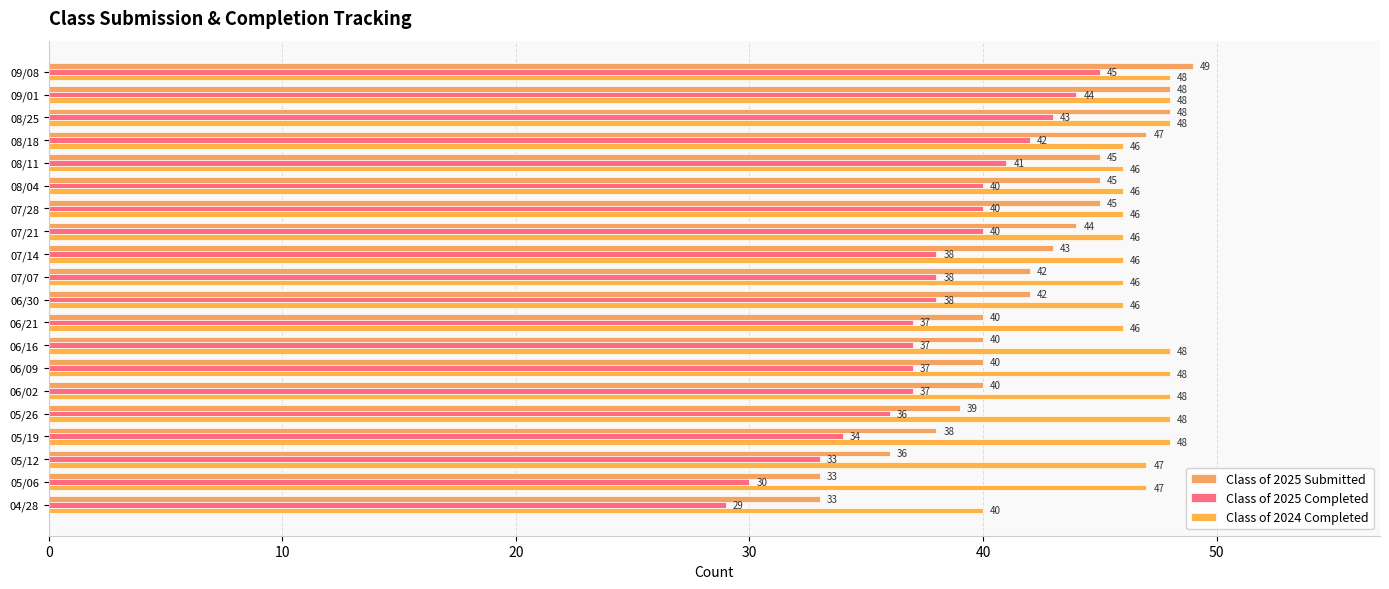

What are all the series names shown in the legend?

Class of 2025 Submitted, Class of 2025 Completed, Class of 2024 Completed